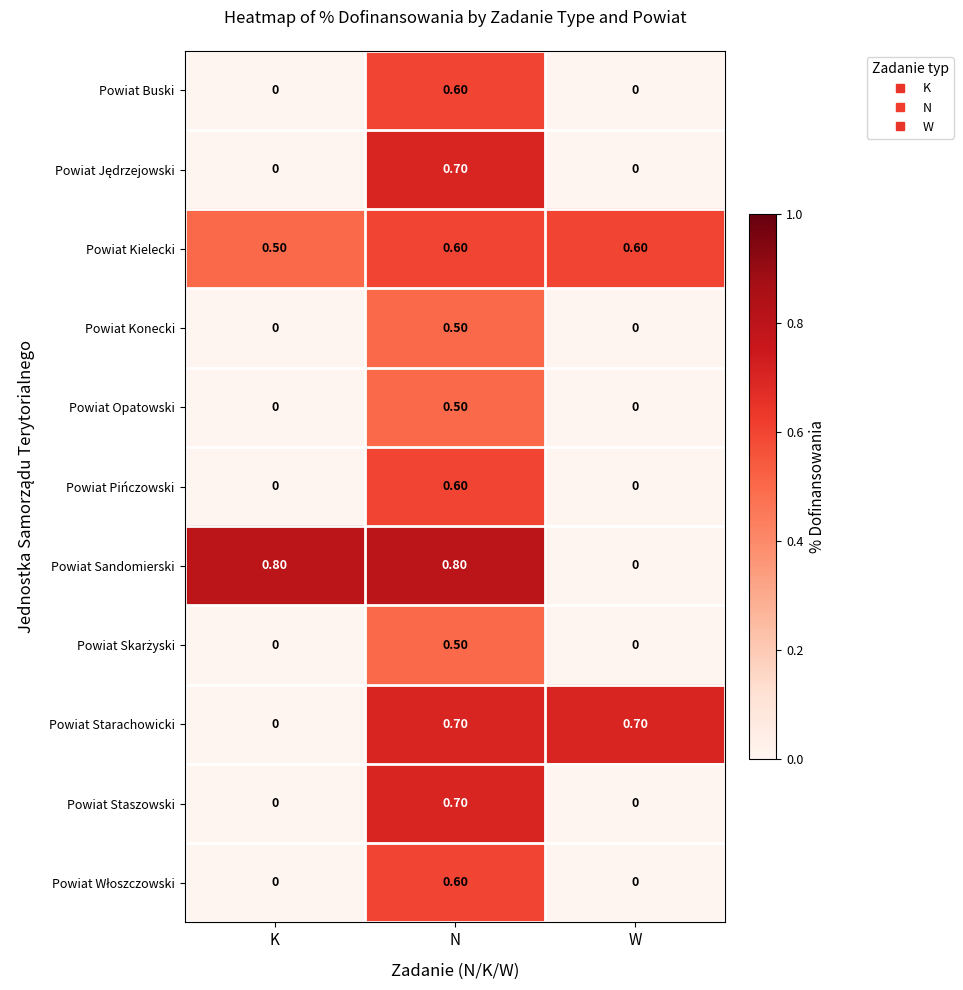

What is the sum of all Powiat Buski values?

0.6